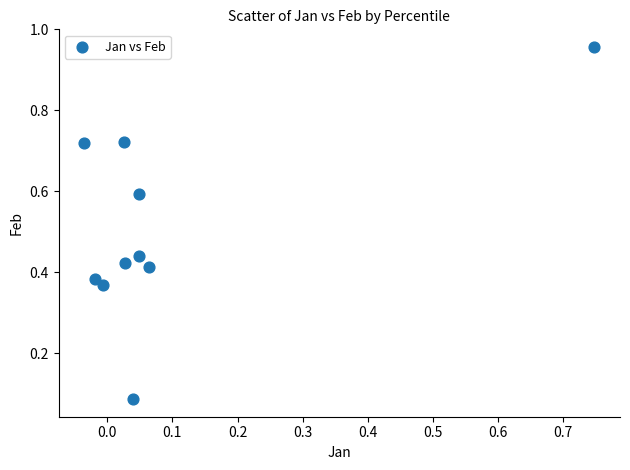

What is the average Y value?

0.5